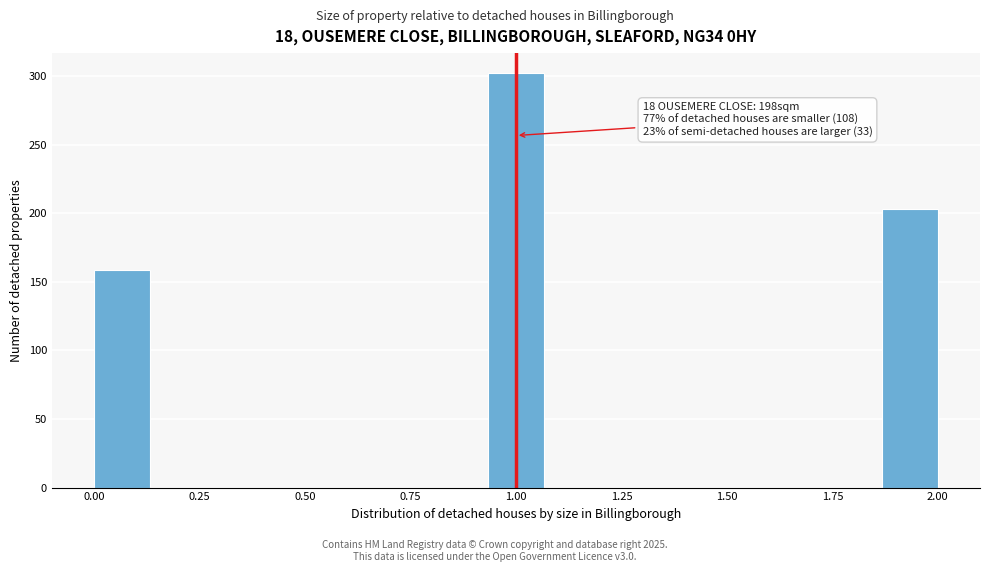

Read against the x-axis, roughly where is the centre of the tallest bar?

1.00